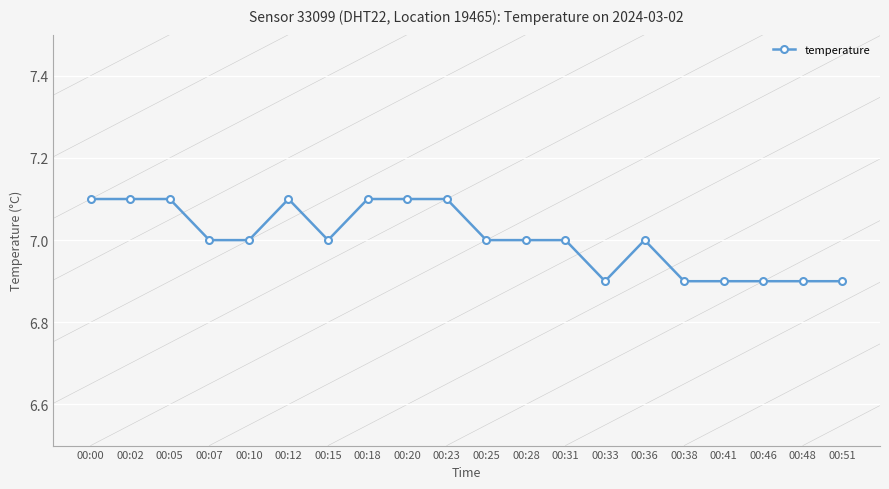

How many series are shown in this chart?

1